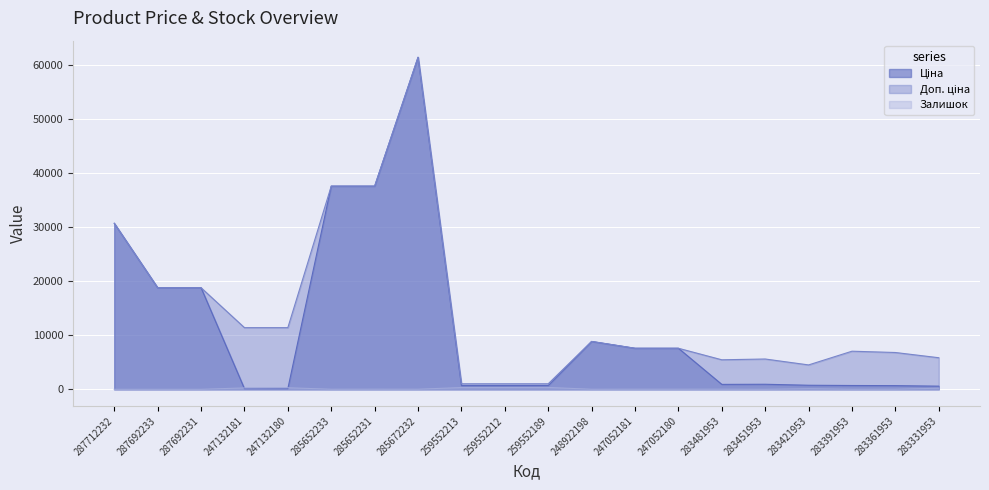

Which series ends up on top after the final intersection of Ціна and Залишок?

Ціна